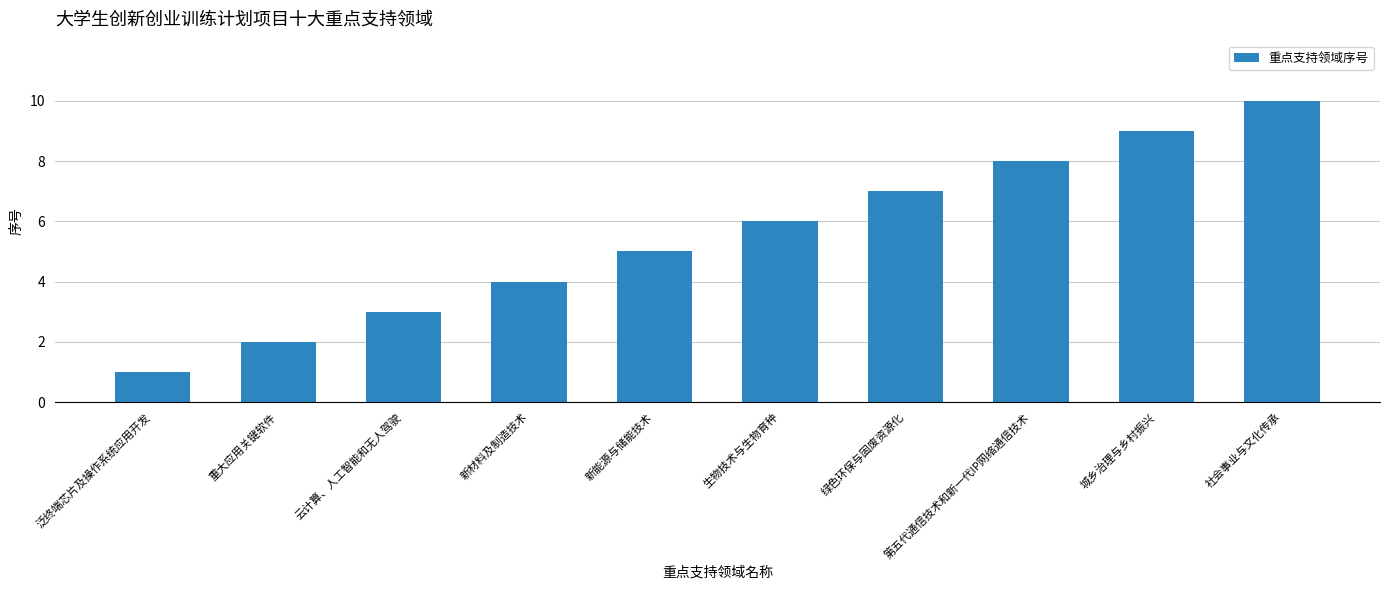

What is the change in value from 新能源与储能技术 to 第五代通信技术和新一代IP网络通信技术?

+3